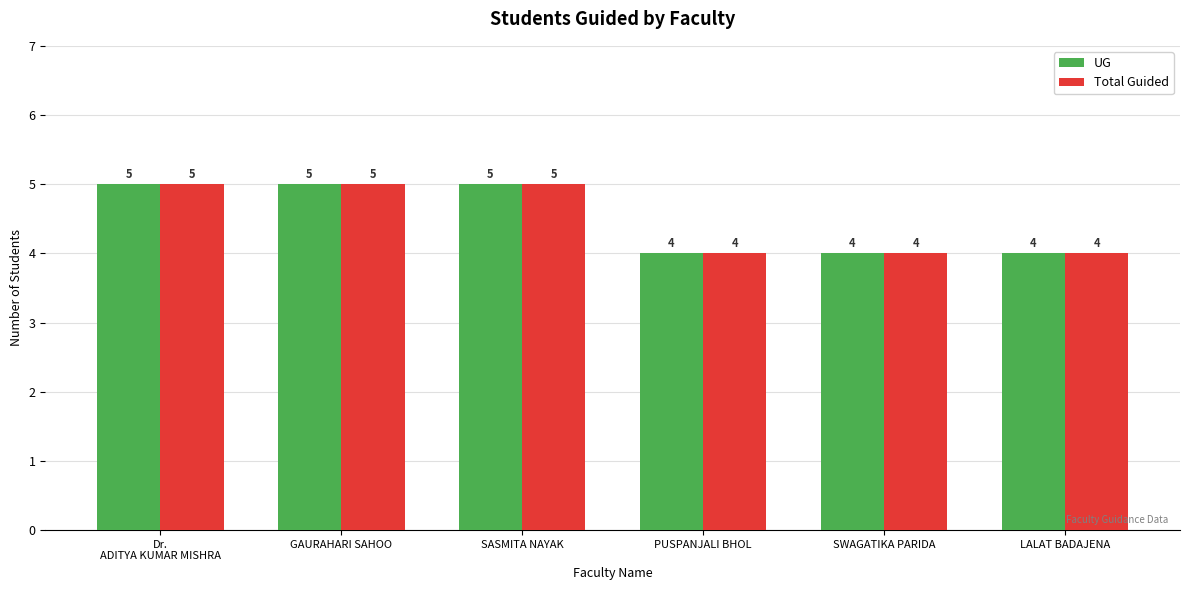

How many data points does each series have?

6